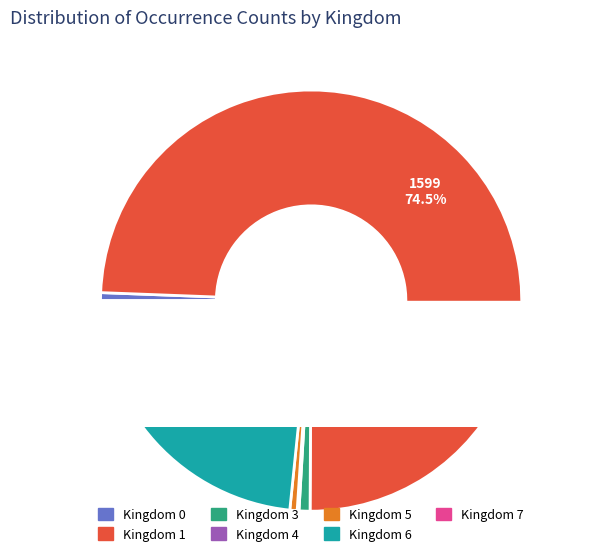

Approximately how many times larger is the value at 1 compared to 7?

799.5